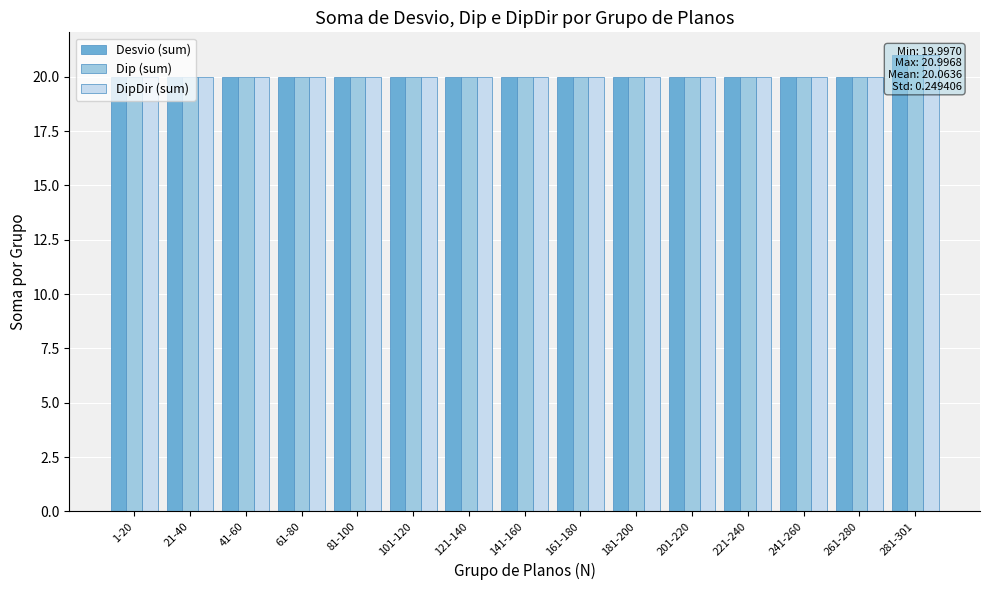

The value of Desvio (sum) at 1-20 is 20.0. True or false?

True